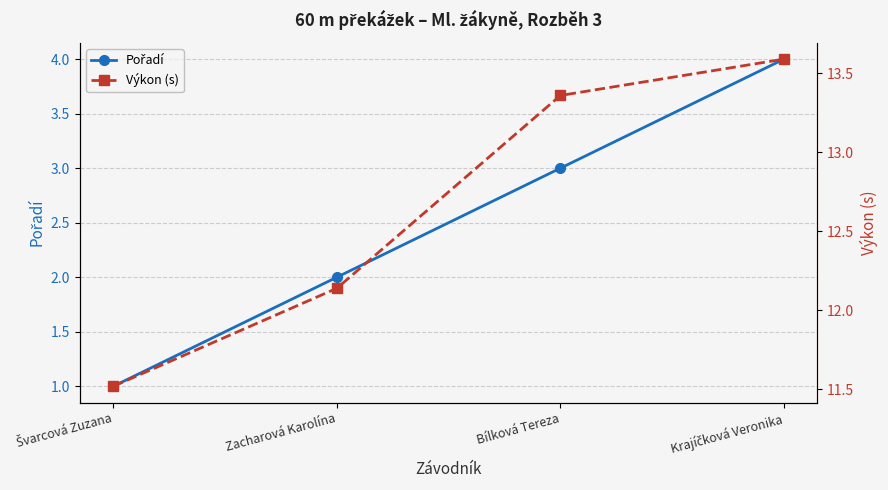

At how many categories does at least one series exceed 3?

4